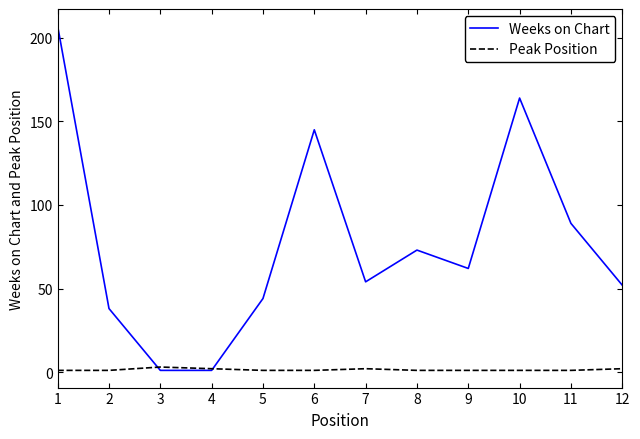

Is it true that Weeks on Chart equals 83 at 9?

False